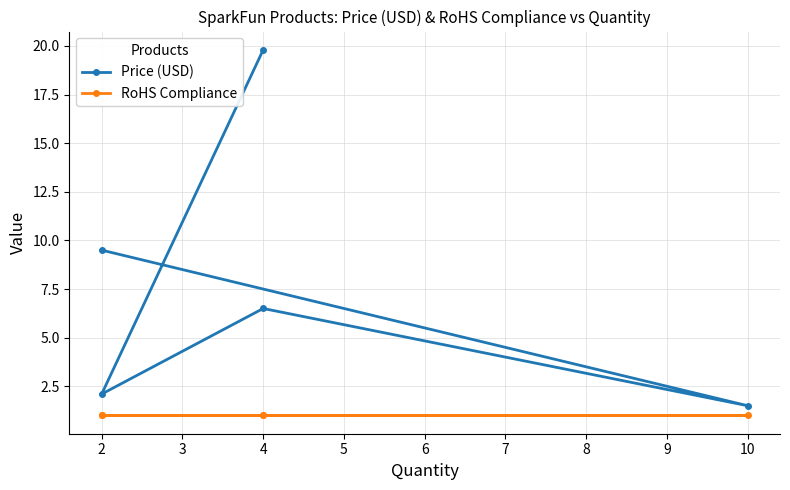

Which series has the largest total across all categories?

Price (USD)